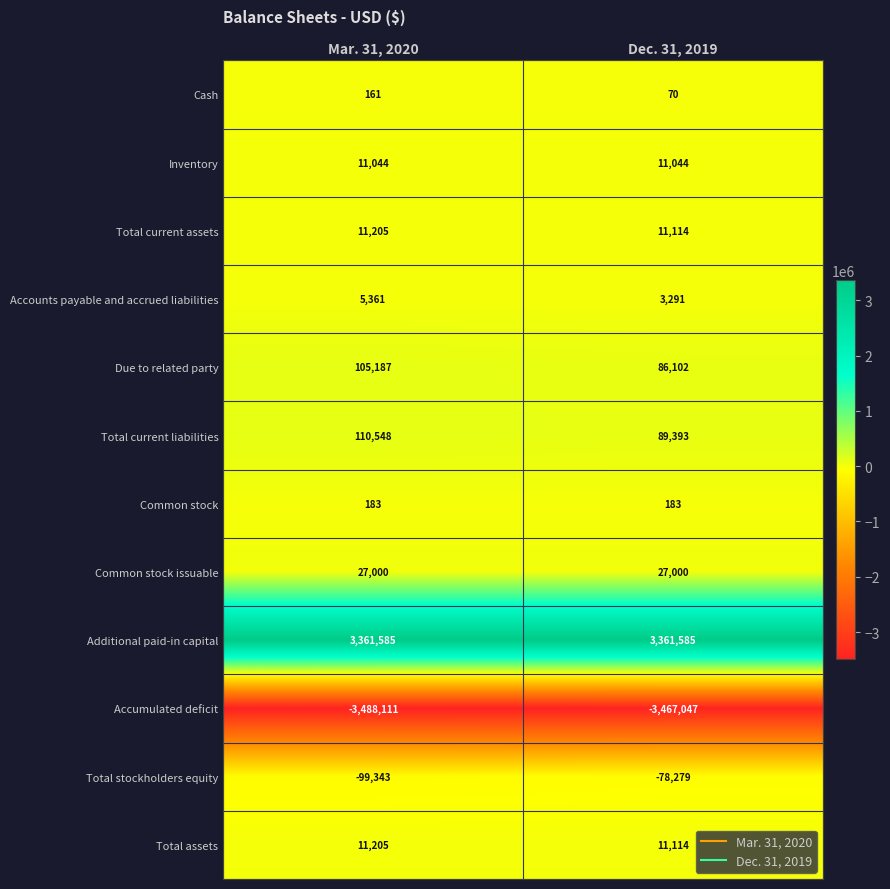

What is the approximate value of Total current liabilities at Mar. 31, 2020, to the nearest 10?

110550